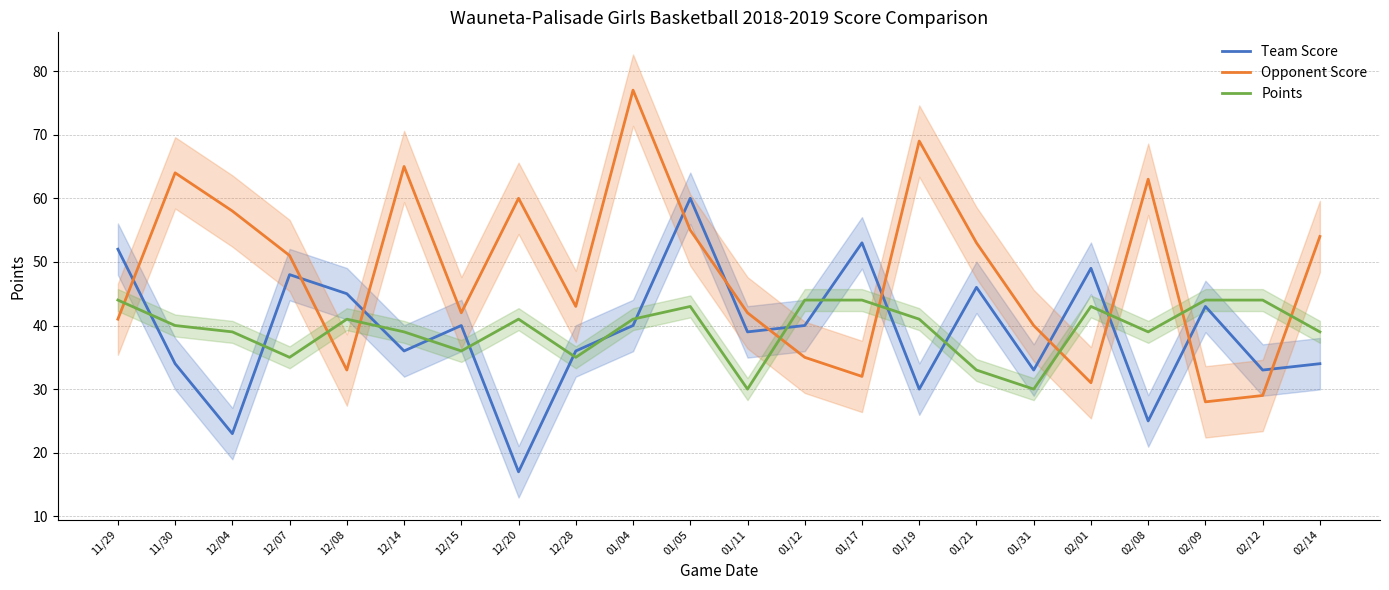

At which category does Opponent Score reach its first local peak?

11/30